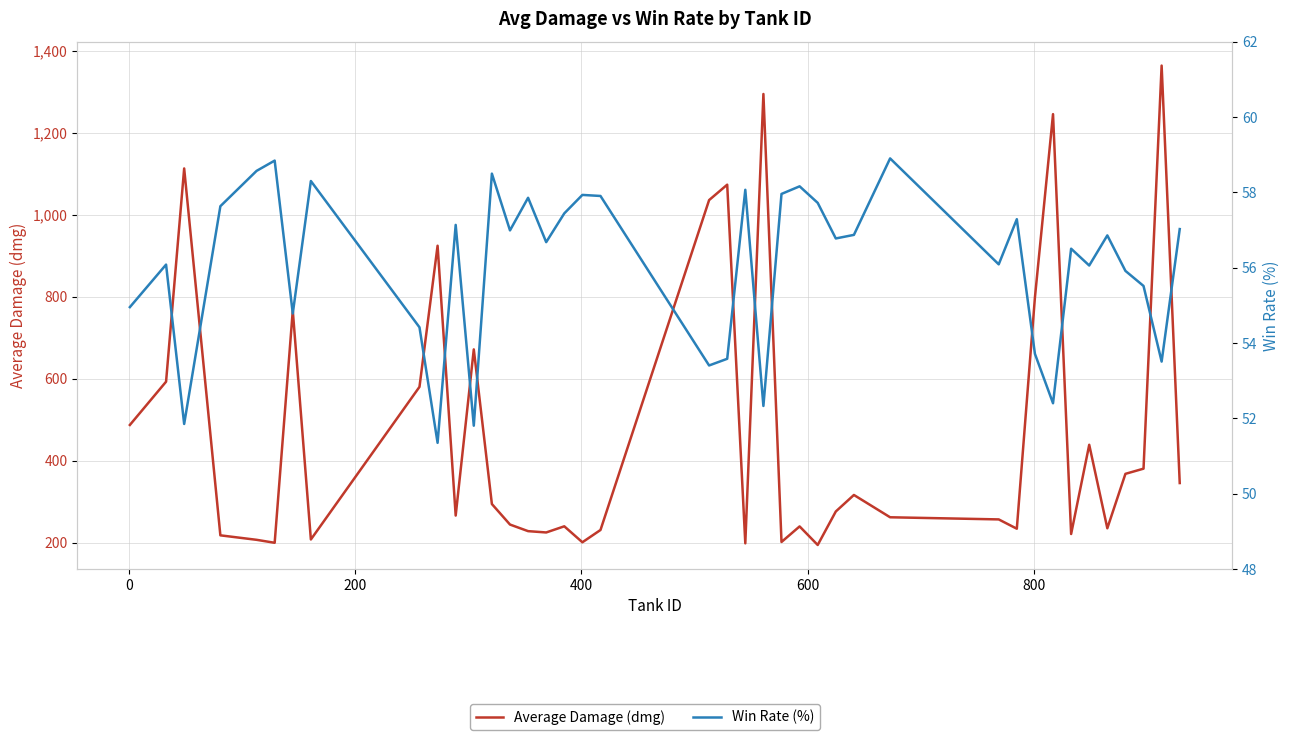

What are all the series names shown in the legend?

Average Damage (dmg), Win Rate (%)